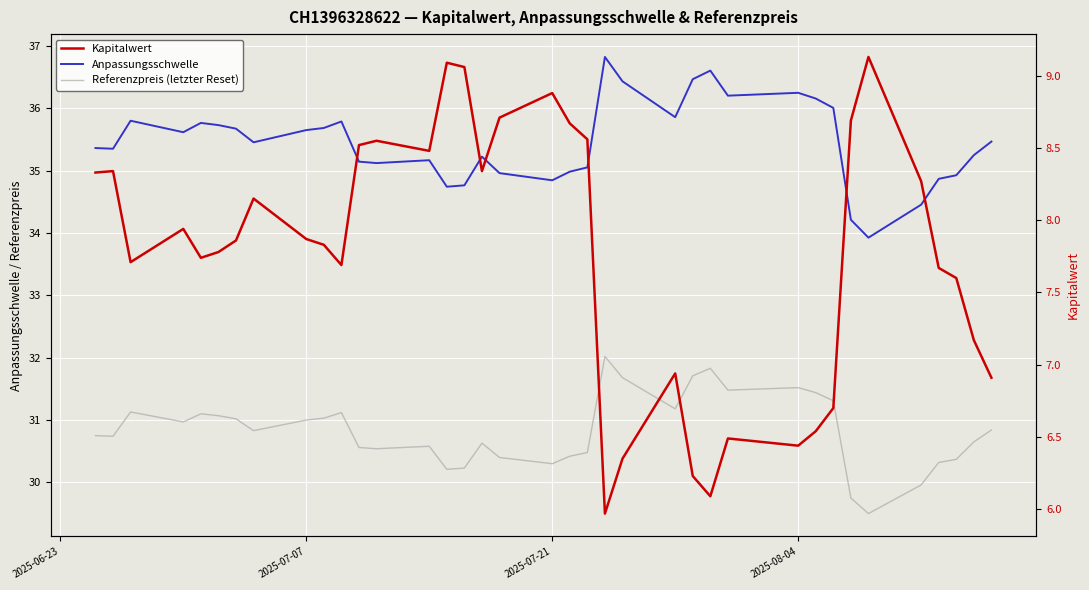

True or false: Anpassungsschwelle and Kapitalwert cross at least once.

False